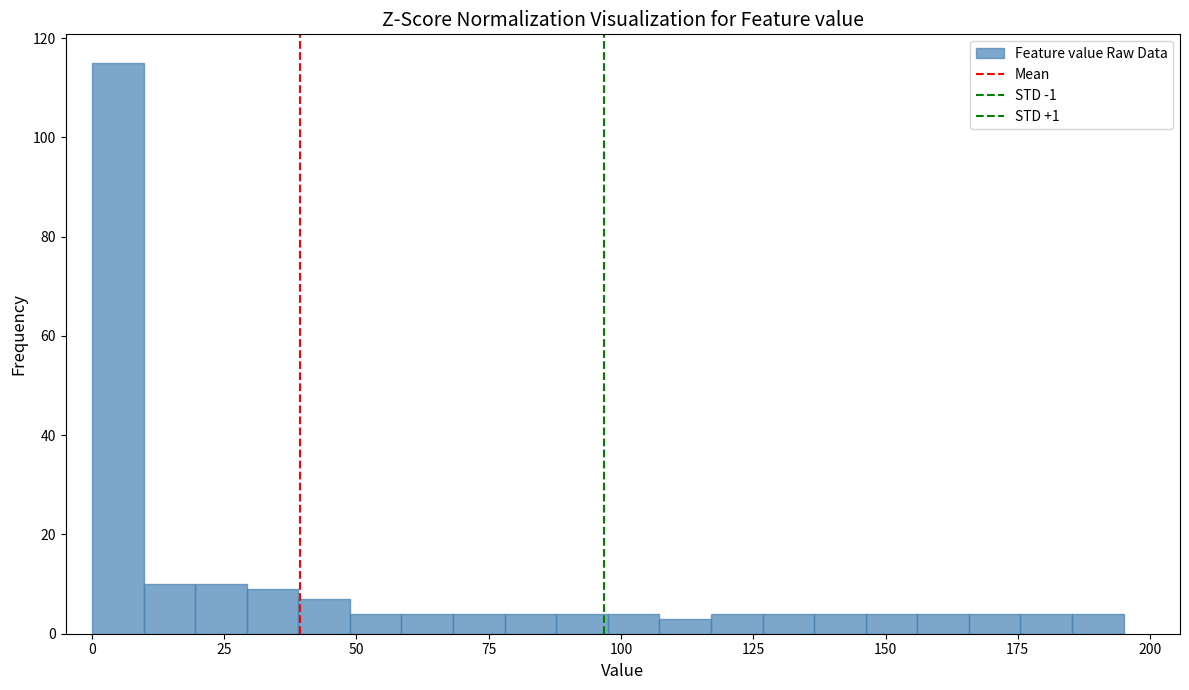

Read against the x-axis, roughly where is the centre of the tallest bar?

5